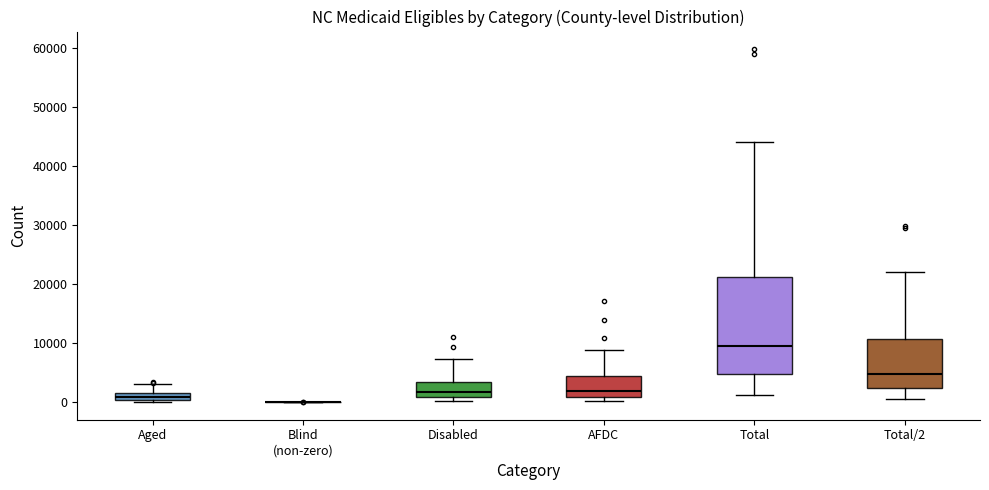

Which box is the tallest, from its lower edge to its upper edge?

Total